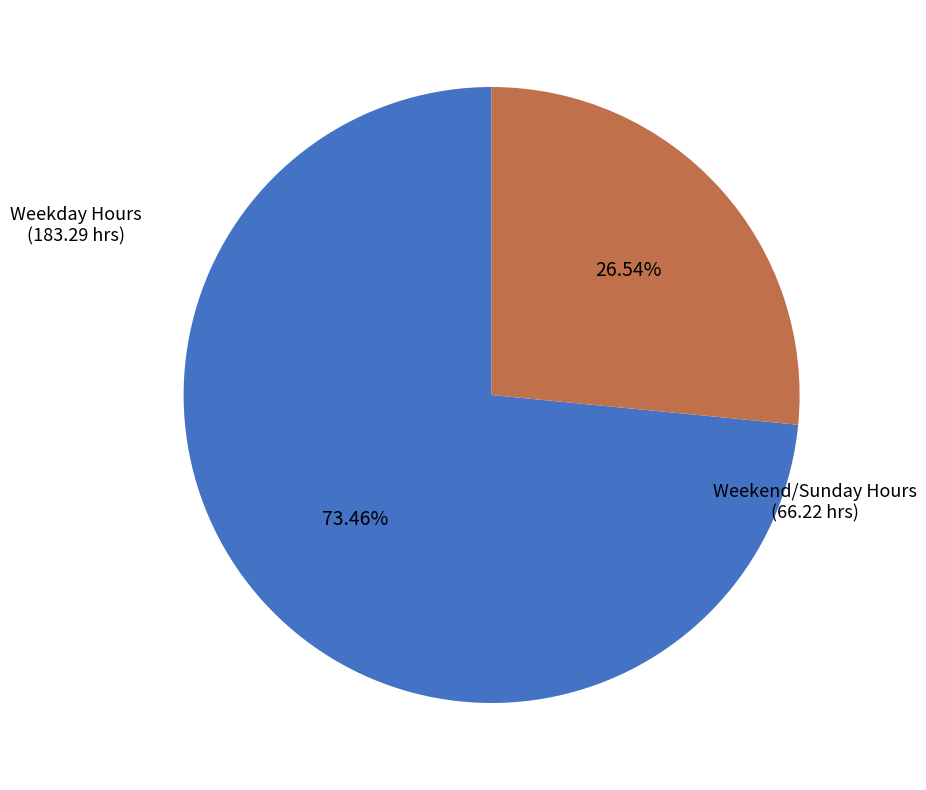

How many segments does this pie chart have?

2